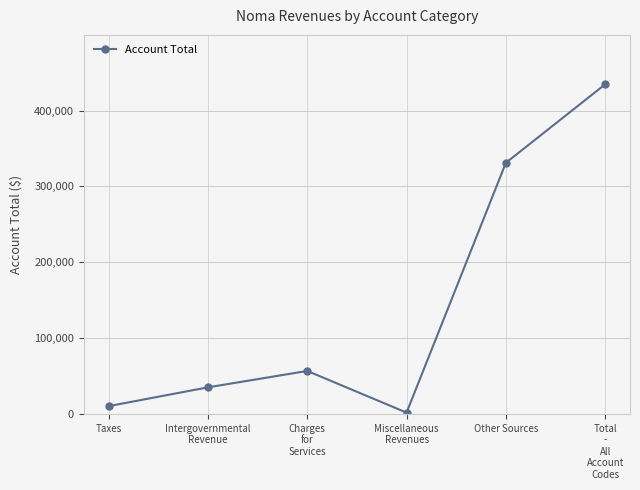

Reading left to right, transcribe all the data shown in this chart.

10227	35004	56630	1659	331133	434653